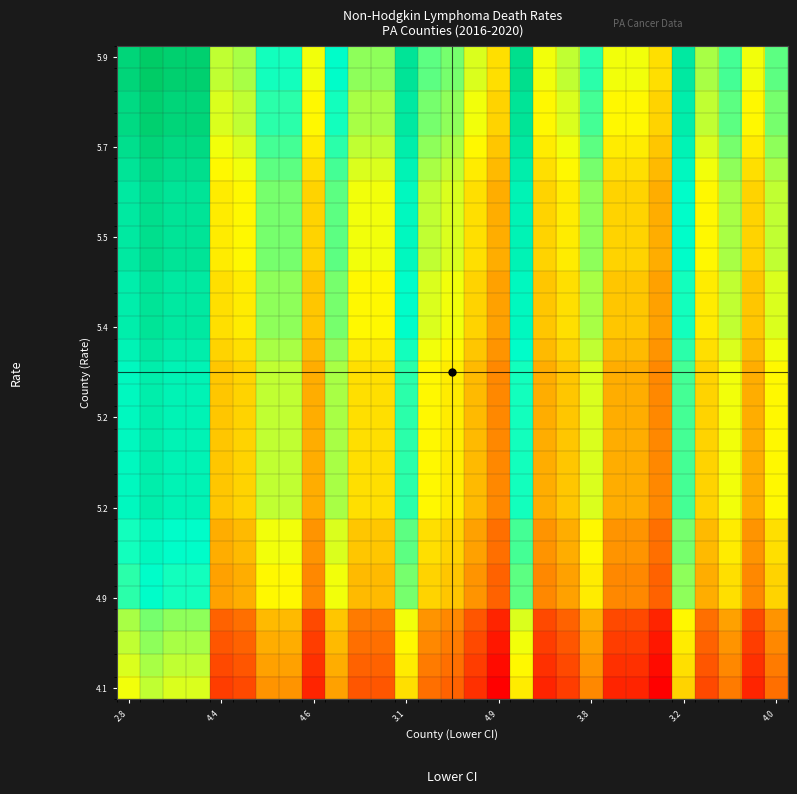

What is the smallest value displayed?

-0.8